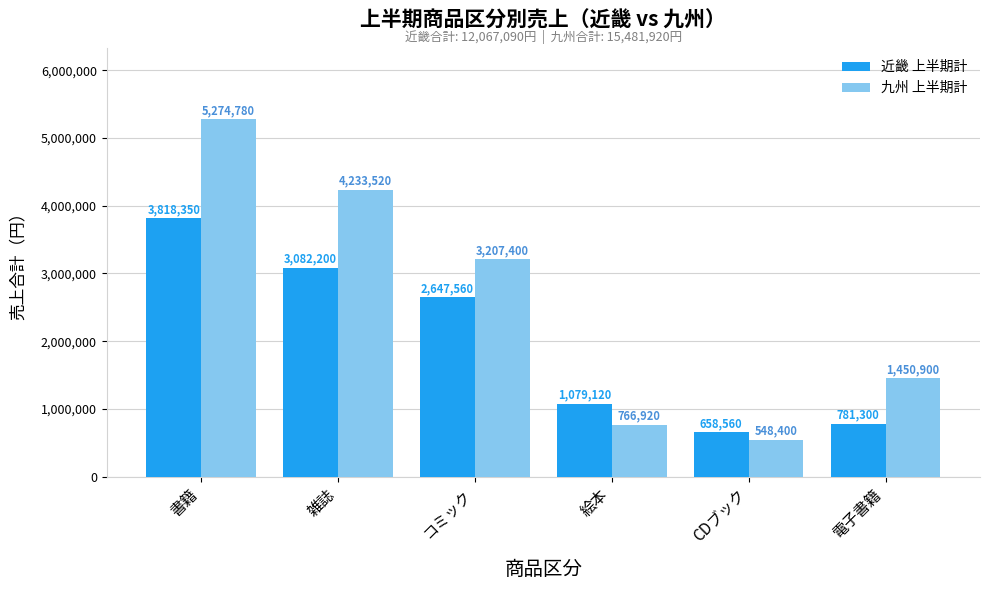

What is the maximum value for 近畿 上半期計?

3818350